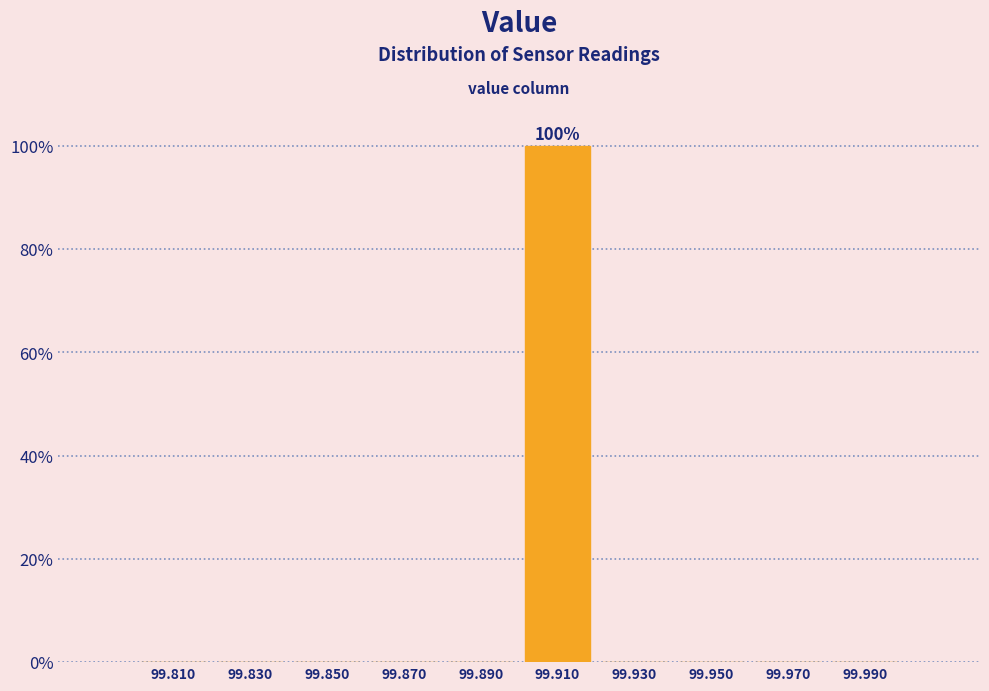

Which range on the x-axis has the tallest bar?

99.90 to 99.92